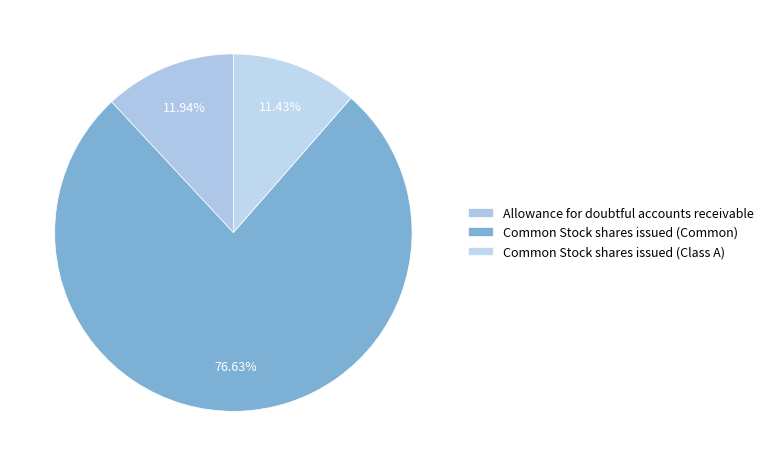

Do Common Stock shares issued (Class A) and Common Stock shares issued (Common) together represent more than half of the pie?

Yes